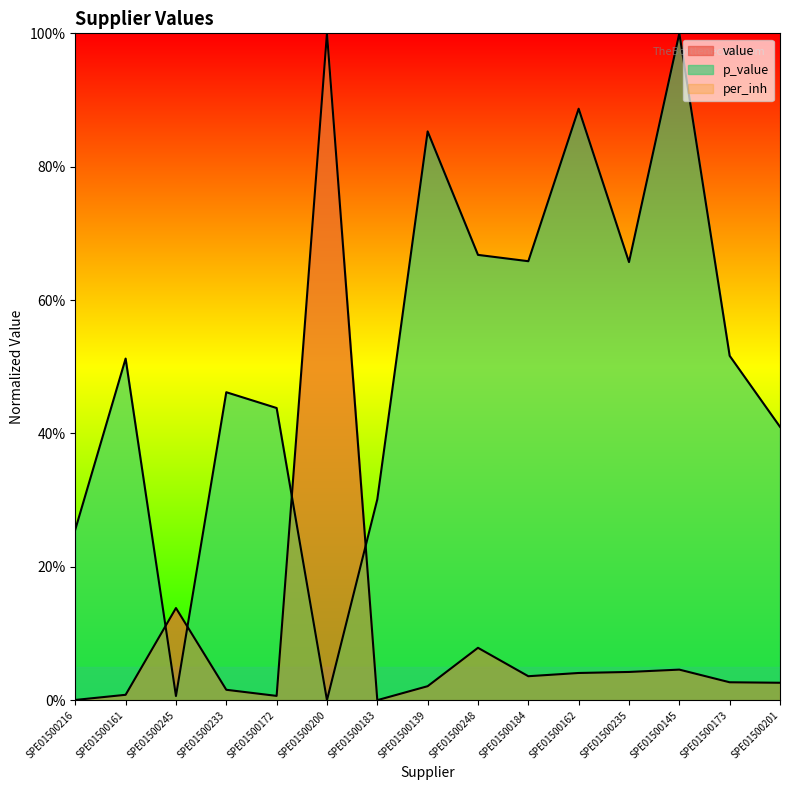

Is it true that p_value equals 0.6 at SPE01500245?

True